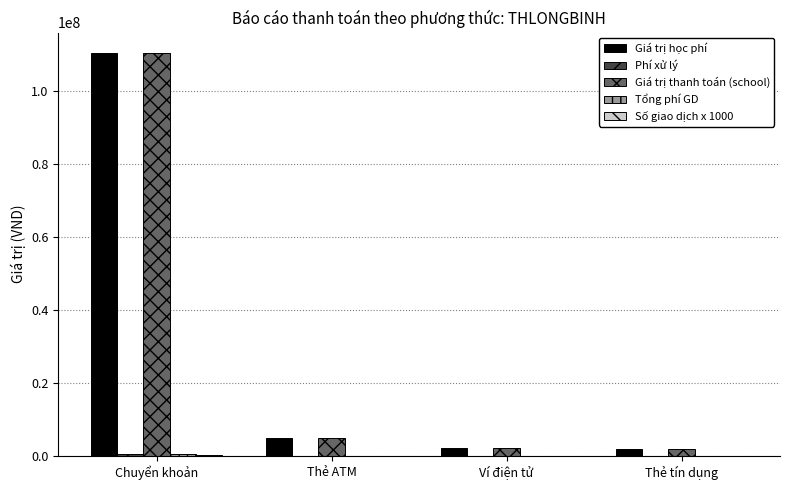

Where is Giá trị thanh toán (school) nearest to the value 56170500?

Thẻ ATM